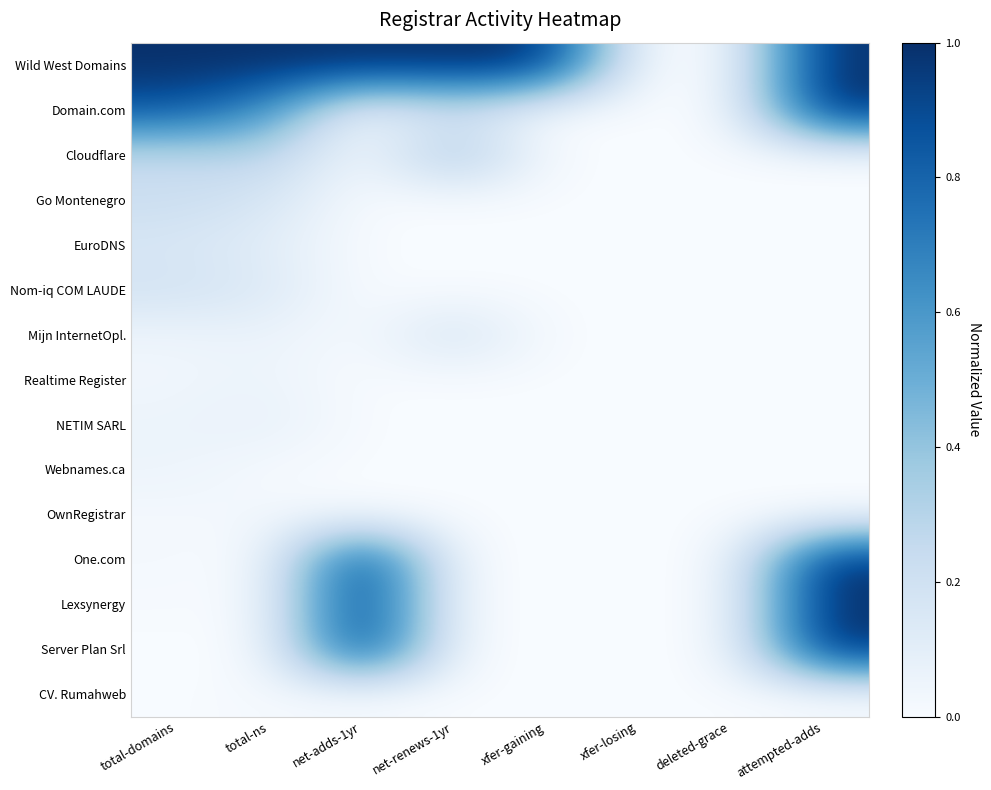

Reading left to right, what are all the values shown in this chart?

Wild West Domains: total-domains=1.0	total-ns=1.0	net-adds-1yr=1.0	net-renews-1yr=1.0	xfer-gaining=1.0	xfer-losing=0.0	deleted-grace=0.0	attempted-adds=1.0
Domain.com: total-domains=0.8	total-ns=0.6	net-adds-1yr=0.0	net-renews-1yr=0.2	xfer-gaining=0.0	xfer-losing=0.0	deleted-grace=0.0	attempted-adds=1.0
Cloudflare: total-domains=0.2	total-ns=0.3	net-adds-1yr=0.0	net-renews-1yr=0.4	xfer-gaining=0.0	xfer-losing=0.0	deleted-grace=0.0	attempted-adds=0.0
Go Montenegro: total-domains=0.2	total-ns=0.2	net-adds-1yr=0.0	net-renews-1yr=0.0	xfer-gaining=0.0	xfer-losing=0.0	deleted-grace=0.0	attempted-adds=0.0
EuroDNS: total-domains=0.2	total-ns=0.1	net-adds-1yr=0.0	net-renews-1yr=0.0	xfer-gaining=0.0	xfer-losing=0.0	deleted-grace=0.0	attempted-adds=0.0
Nom-iq COM LAUDE: total-domains=0.2	total-ns=0.1	net-adds-1yr=0.0	net-renews-1yr=0.0	xfer-gaining=0.0	xfer-losing=0.0	deleted-grace=0.0	attempted-adds=0.0
Mijn InternetOpl.: total-domains=0.0	total-ns=0.1	net-adds-1yr=0.0	net-renews-1yr=0.2	xfer-gaining=0.0	xfer-losing=0.0	deleted-grace=0.0	attempted-adds=0.0
Realtime Register: total-domains=0.0	total-ns=0.1	net-adds-1yr=0.0	net-renews-1yr=0.0	xfer-gaining=0.0	xfer-losing=0.0	deleted-grace=0.0	attempted-adds=0.0
NETIM SARL: total-domains=0.1	total-ns=0.1	net-adds-1yr=0.0	net-renews-1yr=0.0	xfer-gaining=0.0	xfer-losing=0.0	deleted-grace=0.0	attempted-adds=0.0
Webnames.ca: total-domains=0.1	total-ns=0.0	net-adds-1yr=0.0	net-renews-1yr=0.0	xfer-gaining=0.0	xfer-losing=0.0	deleted-grace=0.0	attempted-adds=0.0
OwnRegistrar: total-domains=0.0	total-ns=0.0	net-adds-1yr=0.0	net-renews-1yr=0.0	xfer-gaining=0.0	xfer-losing=0.0	deleted-grace=0.0	attempted-adds=0.0
One.com: total-domains=0.0	total-ns=0.0	net-adds-1yr=1.0	net-renews-1yr=0.0	xfer-gaining=0.0	xfer-losing=0.0	deleted-grace=0.0	attempted-adds=1.0
Lexsynergy: total-domains=0.0	total-ns=0.0	net-adds-1yr=1.0	net-renews-1yr=0.0	xfer-gaining=0.0	xfer-losing=0.0	deleted-grace=0.0	attempted-adds=1.0
Server Plan Srl: total-domains=0.0	total-ns=0.0	net-adds-1yr=1.0	net-renews-1yr=0.0	xfer-gaining=0.0	xfer-losing=0.0	deleted-grace=0.0	attempted-adds=1.0
CV. Rumahweb: total-domains=0.0	total-ns=0.0	net-adds-1yr=0.0	net-renews-1yr=0.0	xfer-gaining=0.0	xfer-losing=0.0	deleted-grace=0.0	attempted-adds=0.0